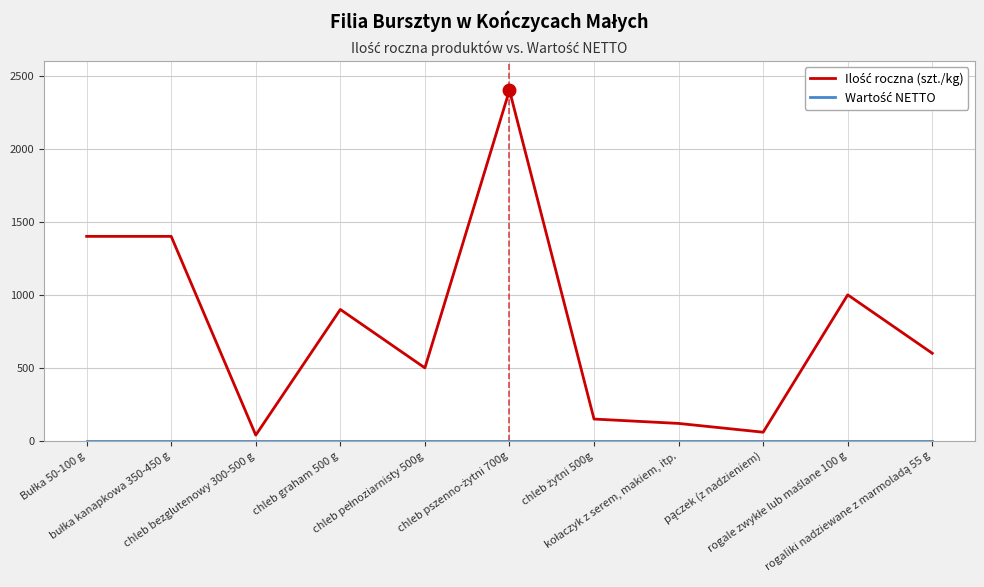

What is the maximum value shown in the chart?

2400